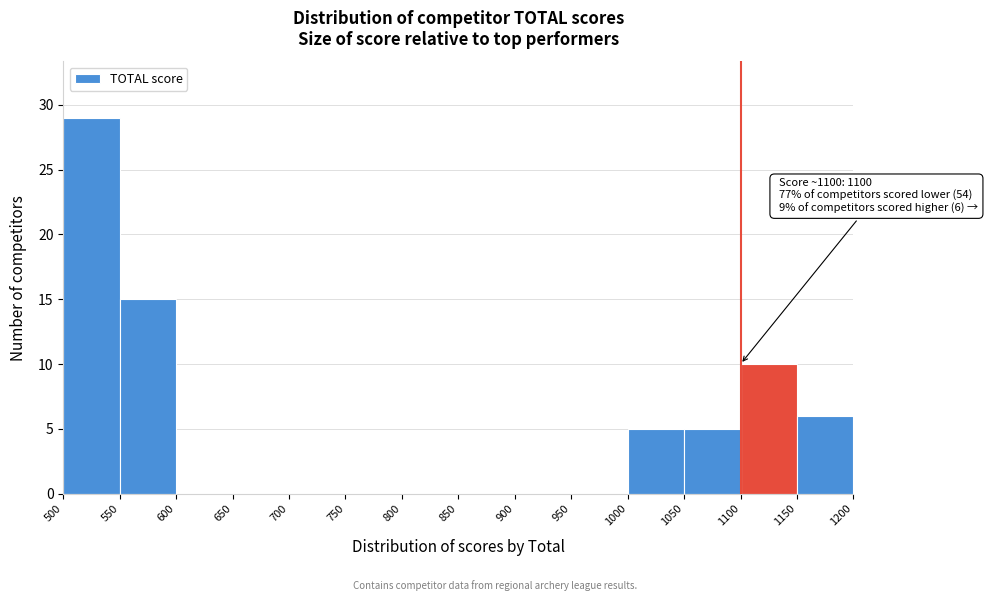

Which range on the x-axis has the tallest bar?

500 to 550